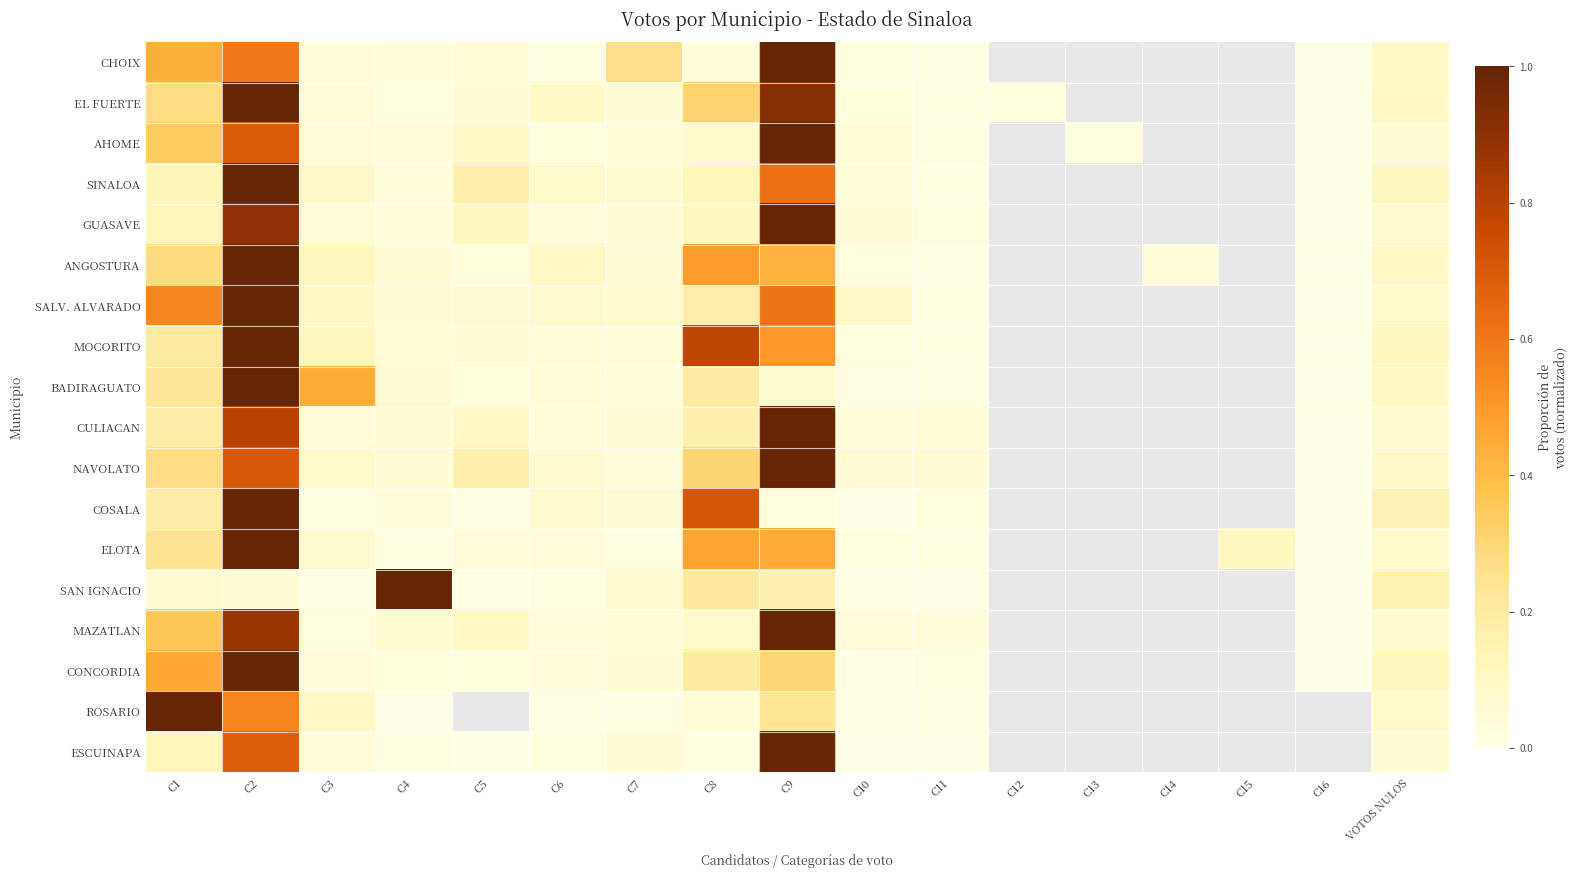

Rank the categories by GUASAVE value from highest to lowest.

C9, C2, C1, C5, C8, VOTOS NULOS, C7, C10, C3, C4, C6, C11, C12, C13, C14, C15, C16